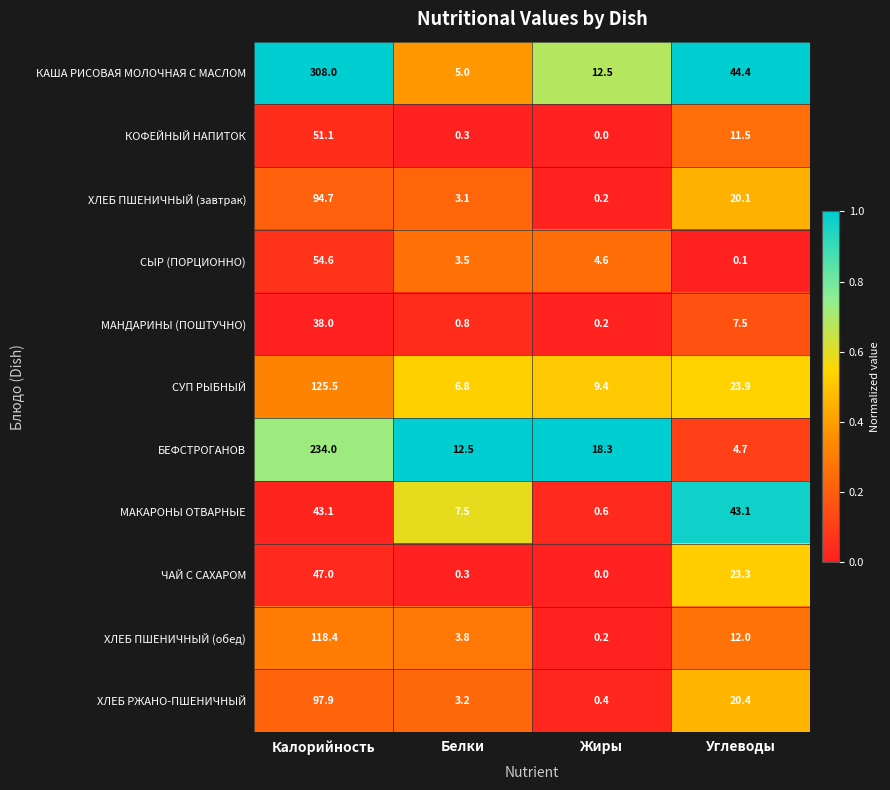

What is the total value across all series at Калорийность?

1212.3